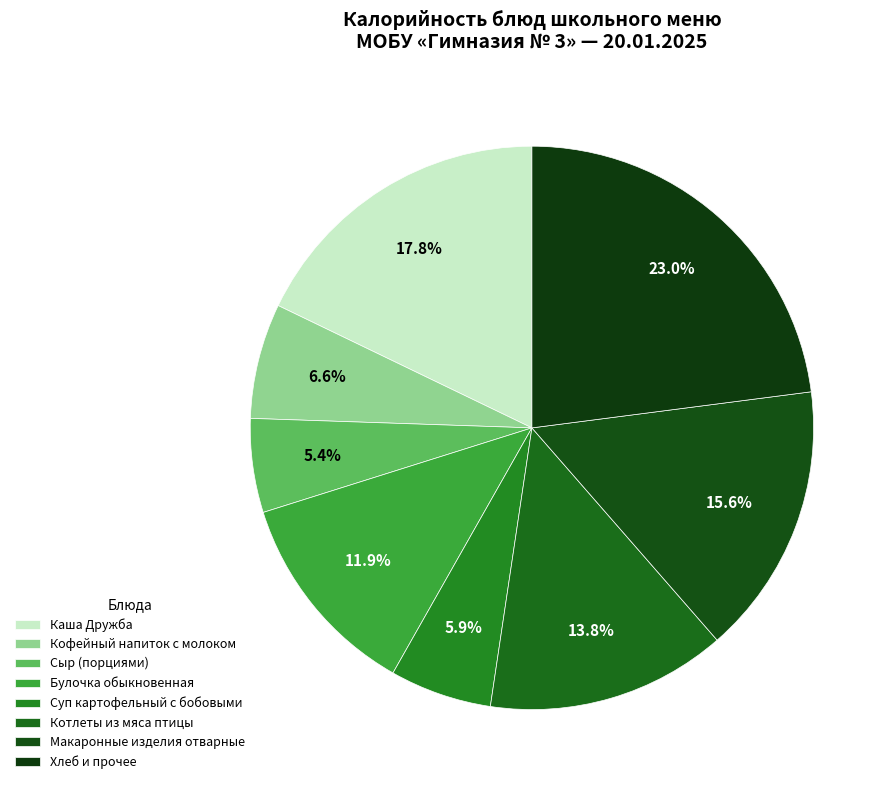

What percentage is the Котлеты из мяса птицы slice, to the nearest percent?

14%